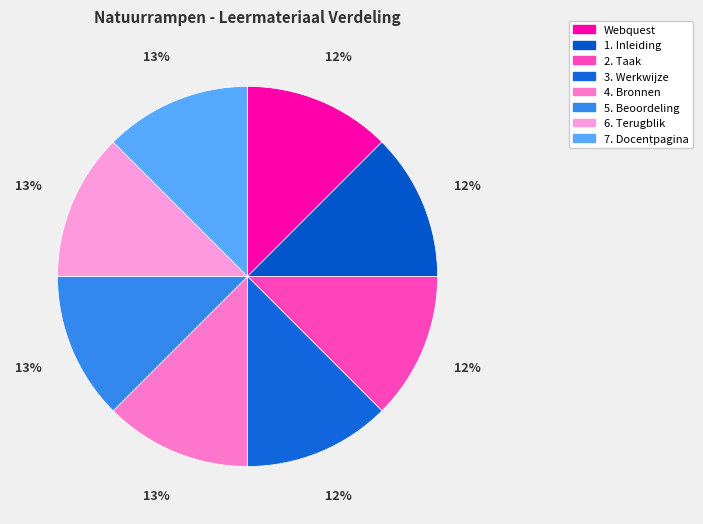

How much of the chart is everything except 4. Bronnen?

87.5%